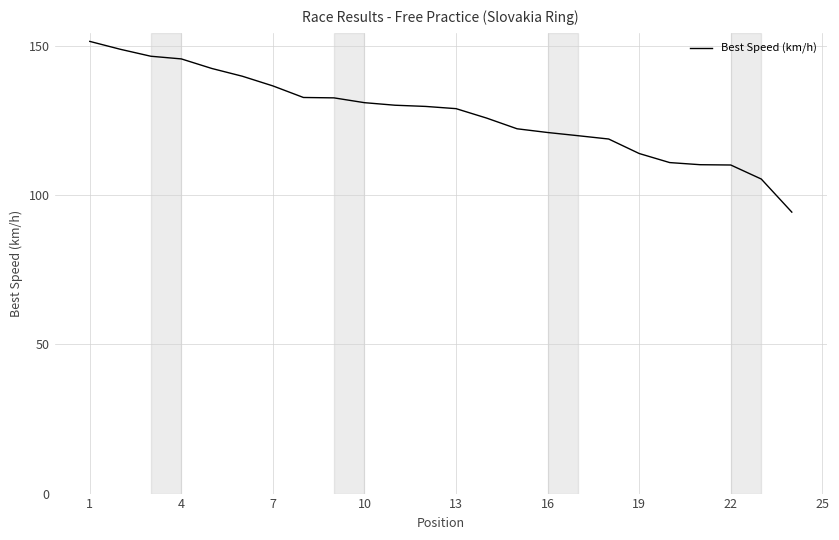

What is the minimum value shown in the chart?

94.4